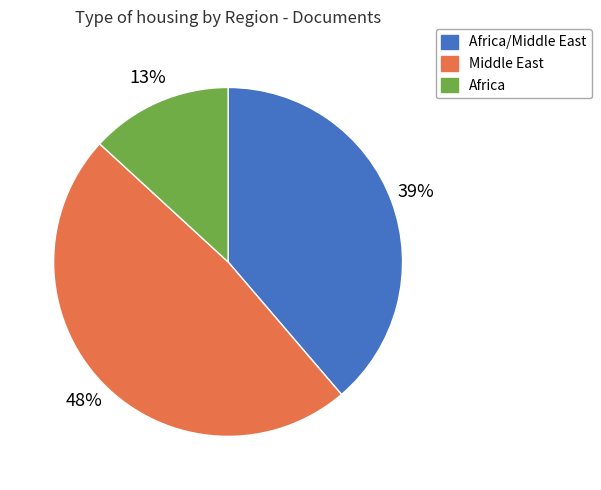

To the nearest percent, what is the difference between the largest and smallest slice percentages?

35%